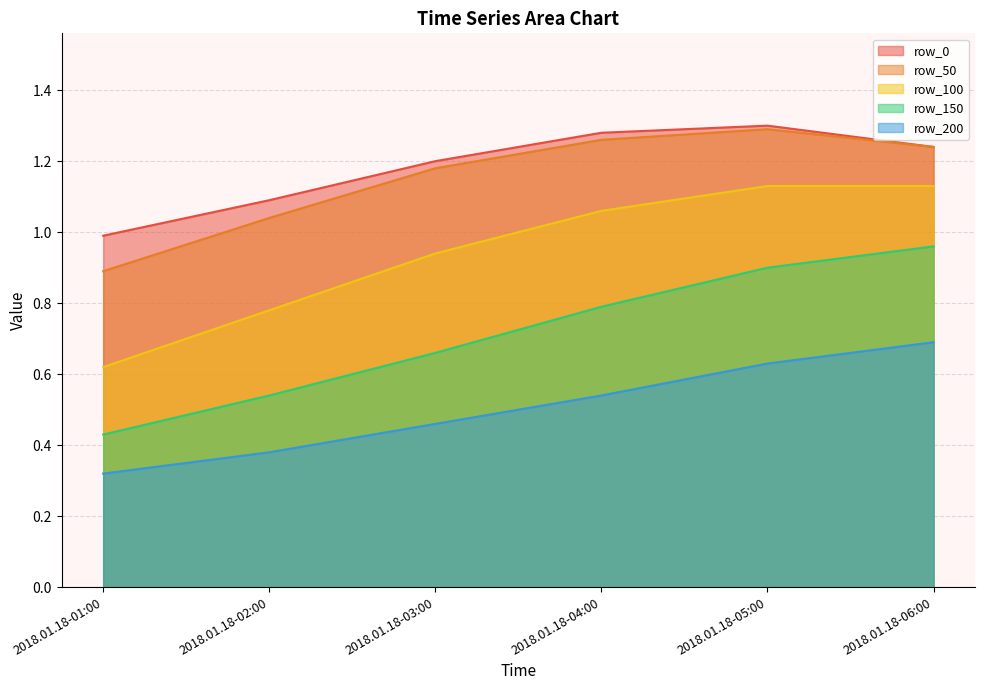

Which series has the largest range (max minus min)?

row_150